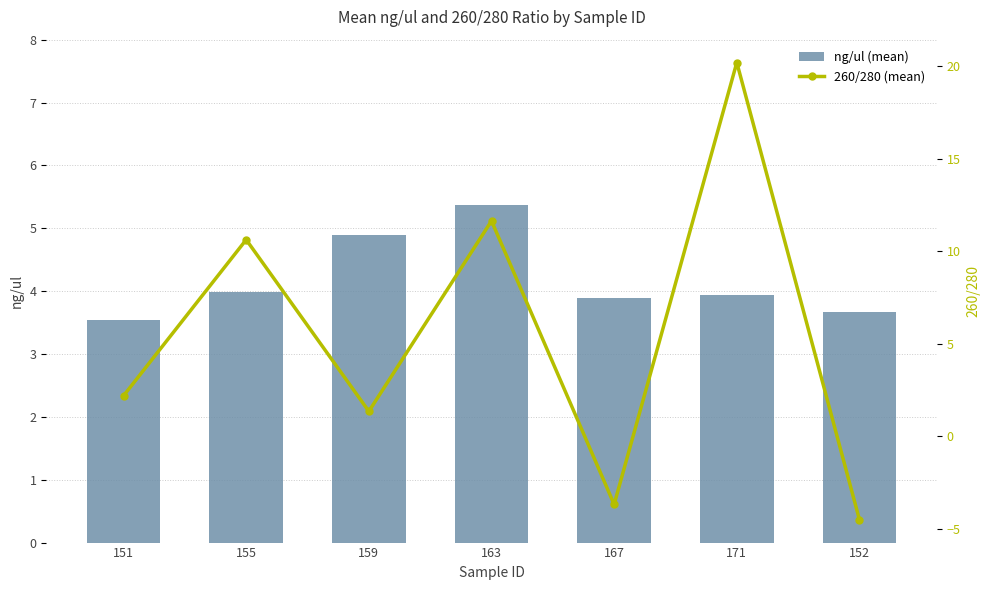

What is the difference between the maximum and minimum values in the 260/280 (mean) series?

24.7